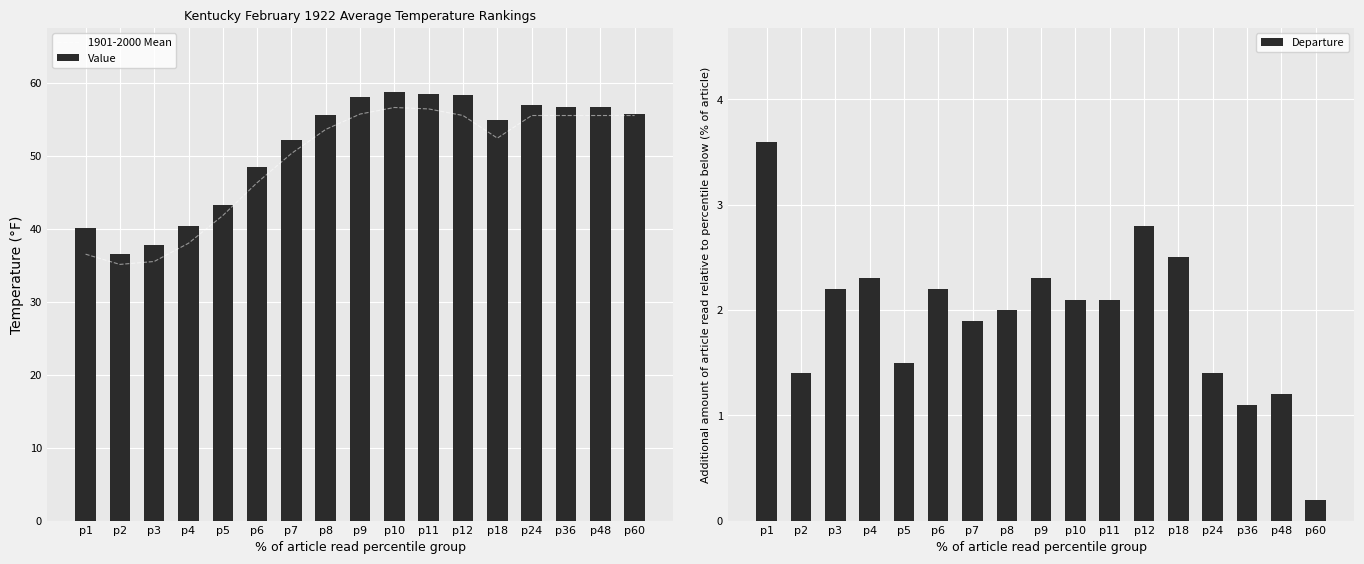

Which category has the lowest value in the Departure series?

p60